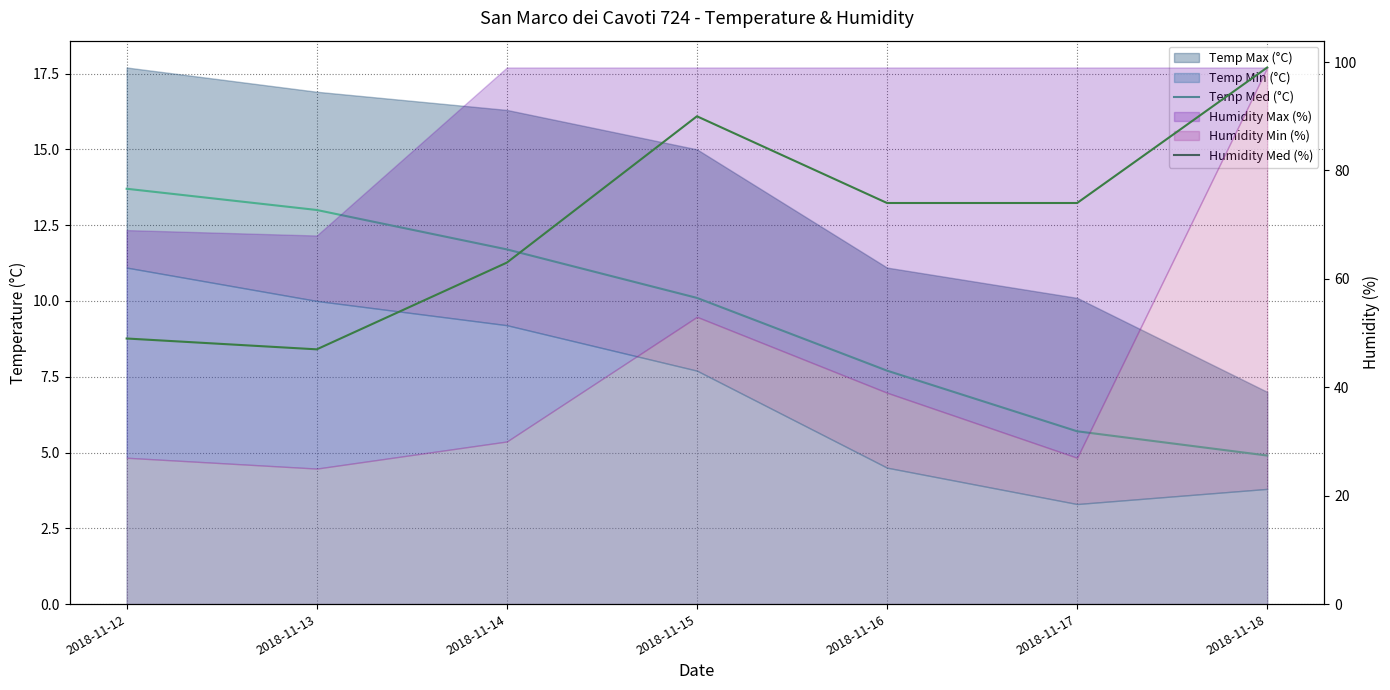

Rank the categories by Temp Med (°C) value from lowest to highest.

2018-11-18, 2018-11-17, 2018-11-16, 2018-11-15, 2018-11-14, 2018-11-13, 2018-11-12